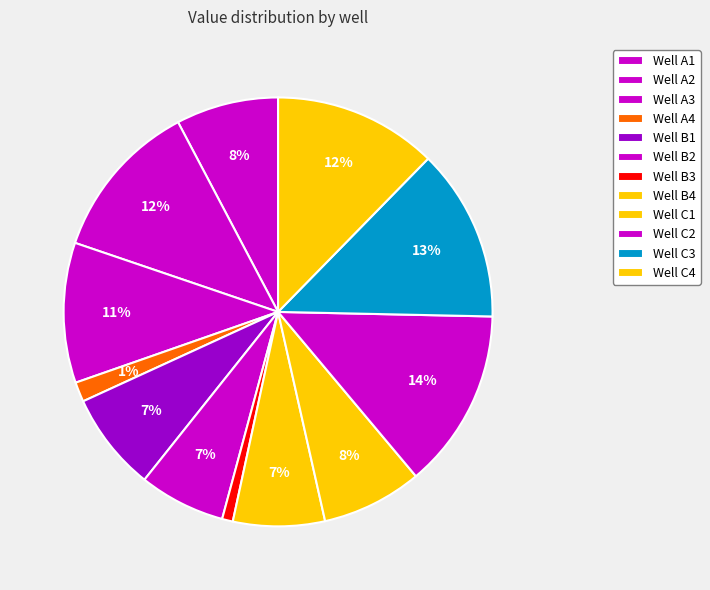

Rank the categories by value from highest to lowest.

C2, C3, C4, A2, A3, A1, C1, B1, B4, B2, A4, B3